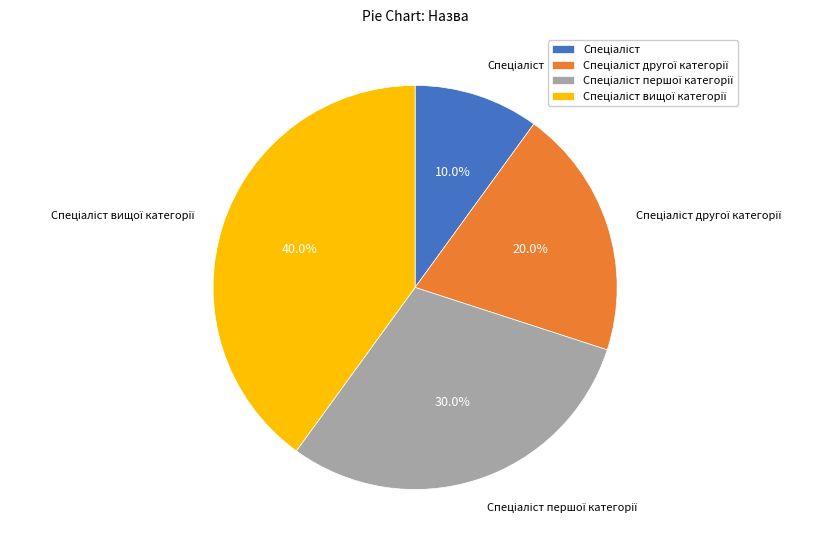

Is there a majority slice in this chart?

No